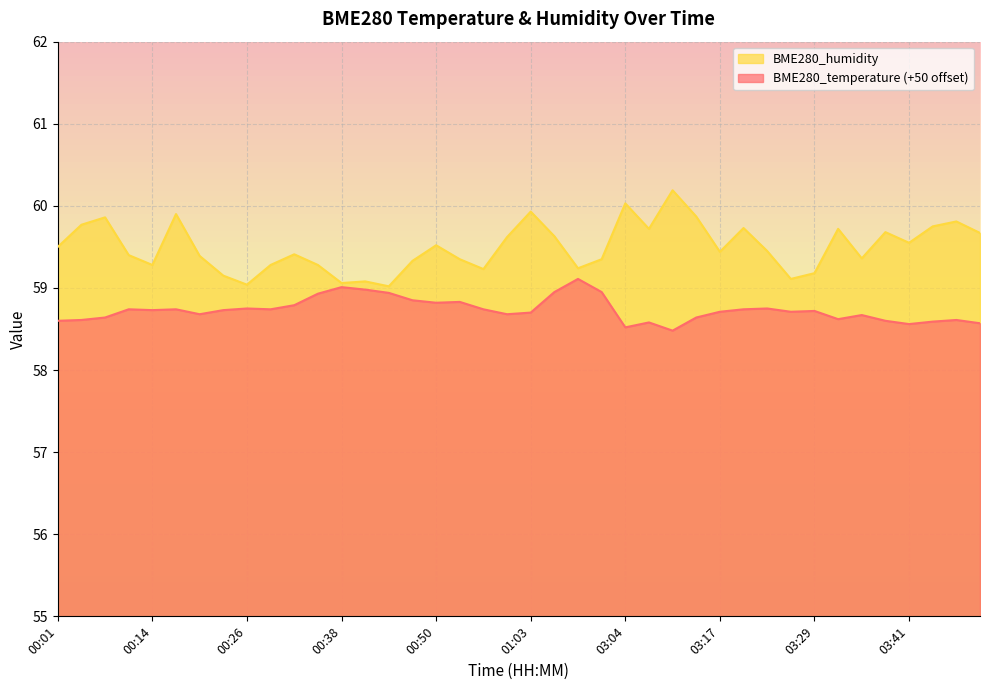

What are all the series names shown in the legend?

BME280_humidity, BME280_temperature (+50 offset)